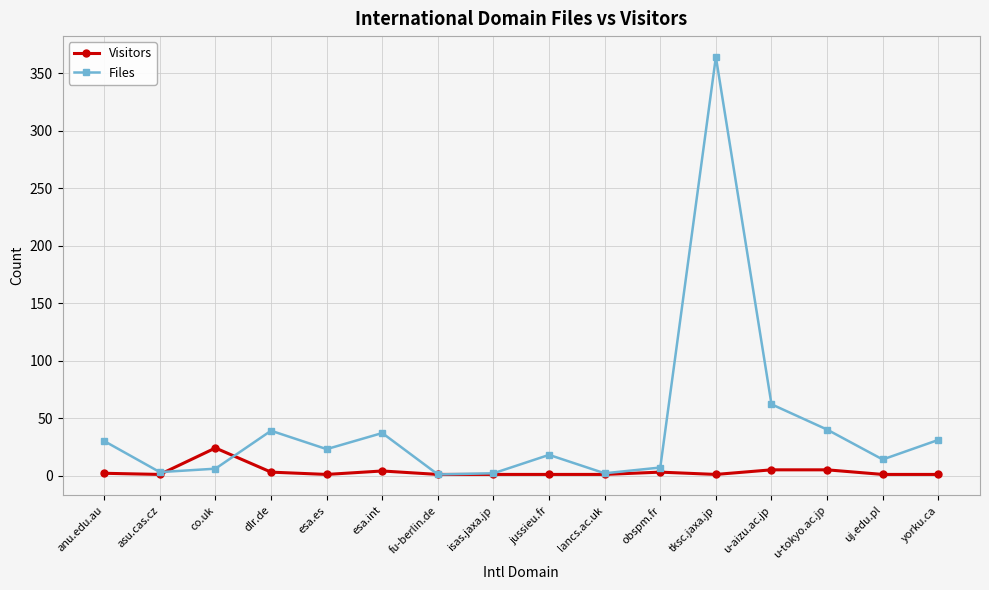

In Files, how many points are lower than both neighbors (excluding endpoints)?

5